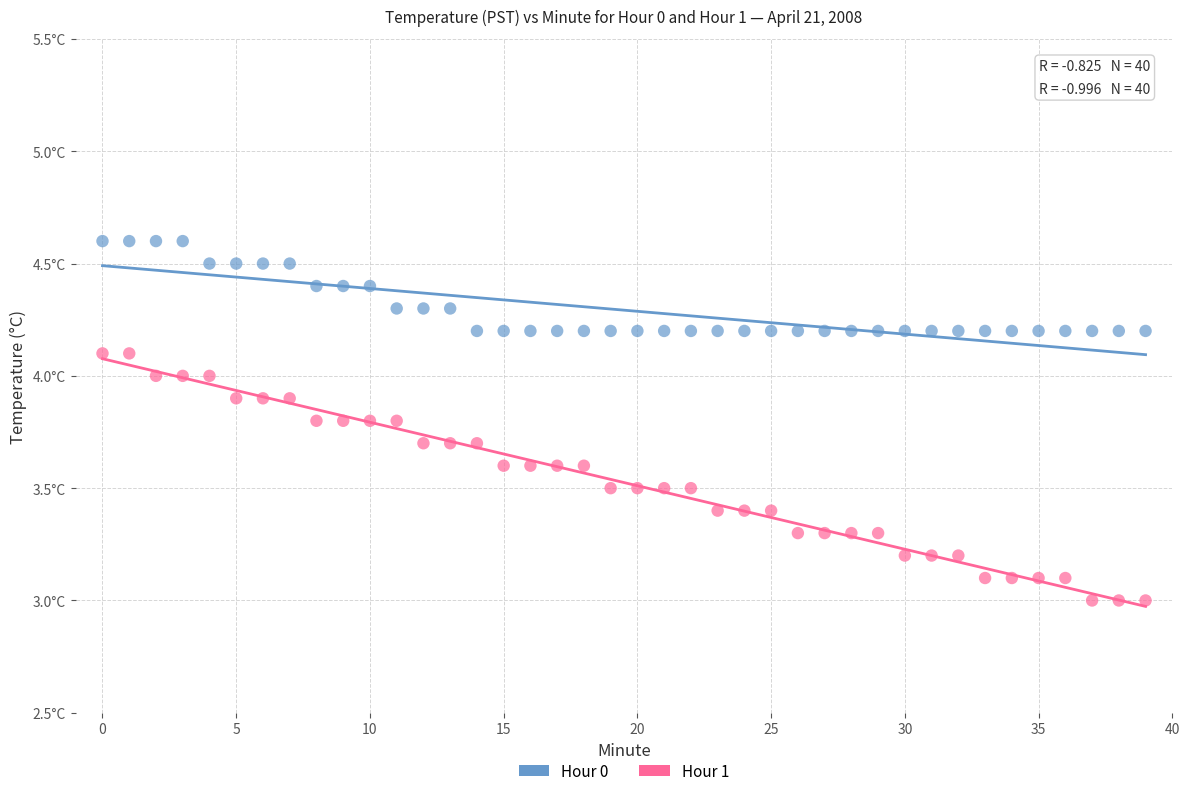

Which series has the largest Y range (max minus min)?

Hour 1